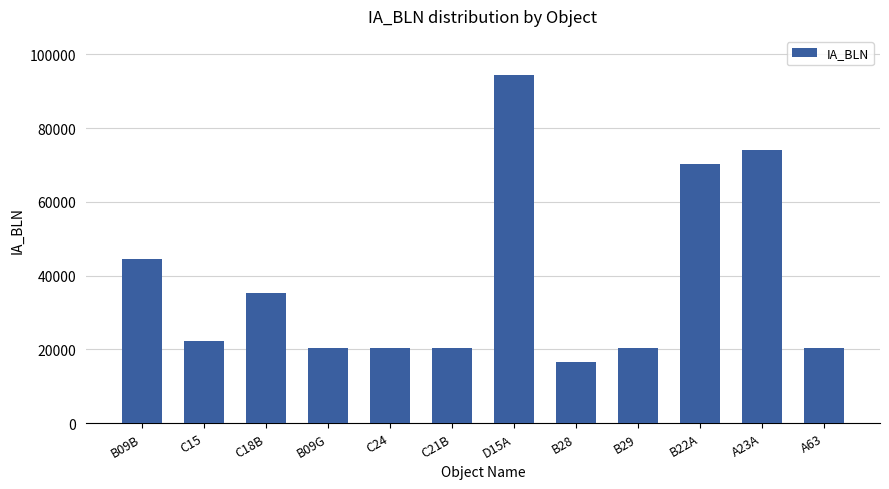

Where is the data nearest to the value 55560?

B09B